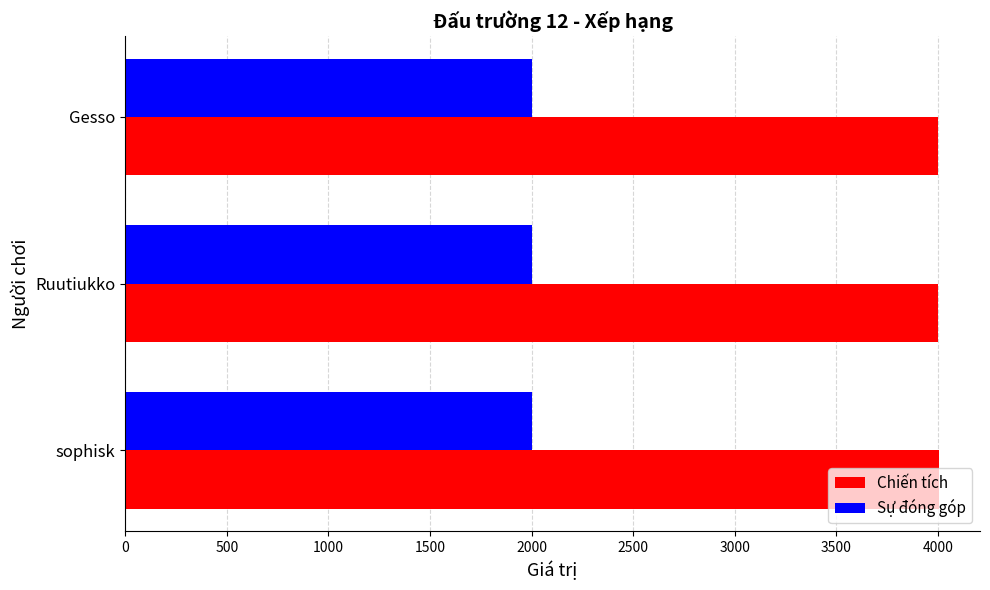

List the series in order of their overall mean, highest first.

Chiến tích, Sự đóng góp